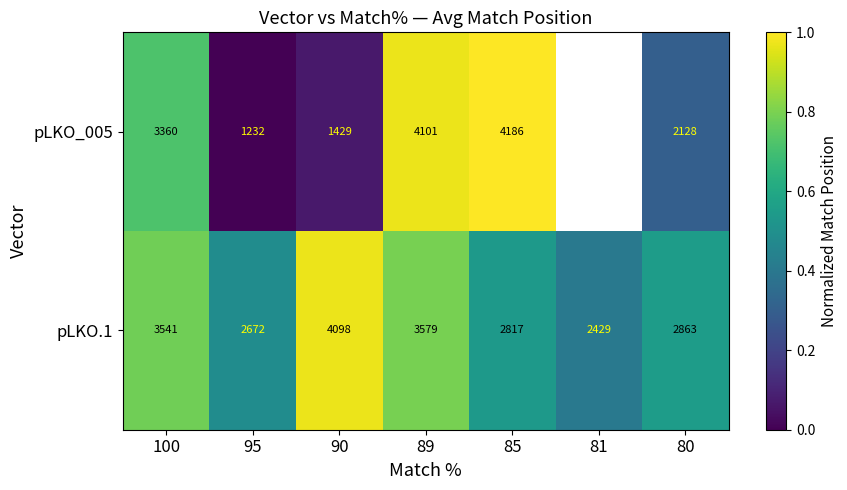

What is the difference between the highest and lowest values at 95?

1440.0